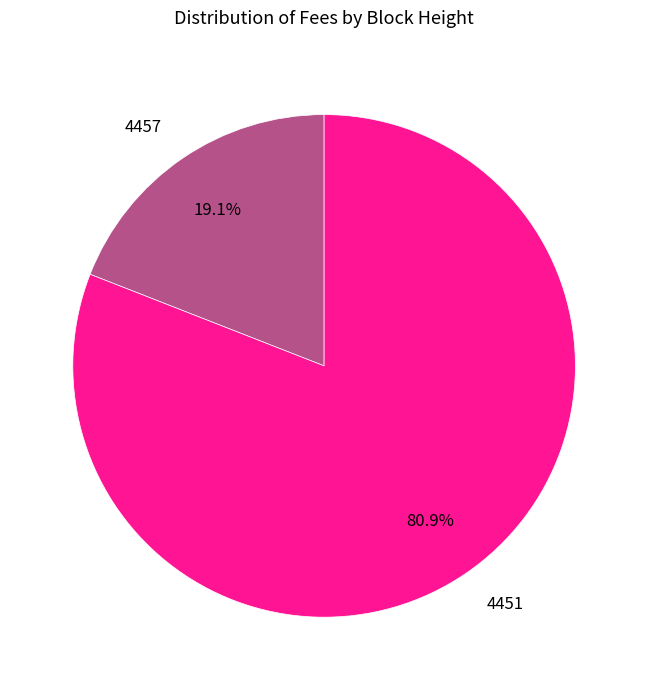

Rank the categories by value from highest to lowest.

4451, 4457